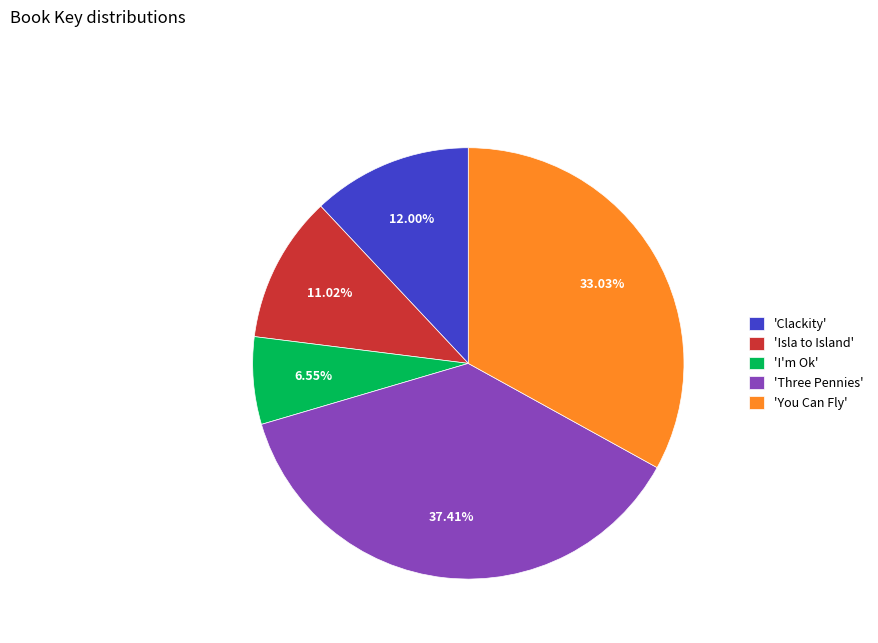

Does any single category account for the majority?

No